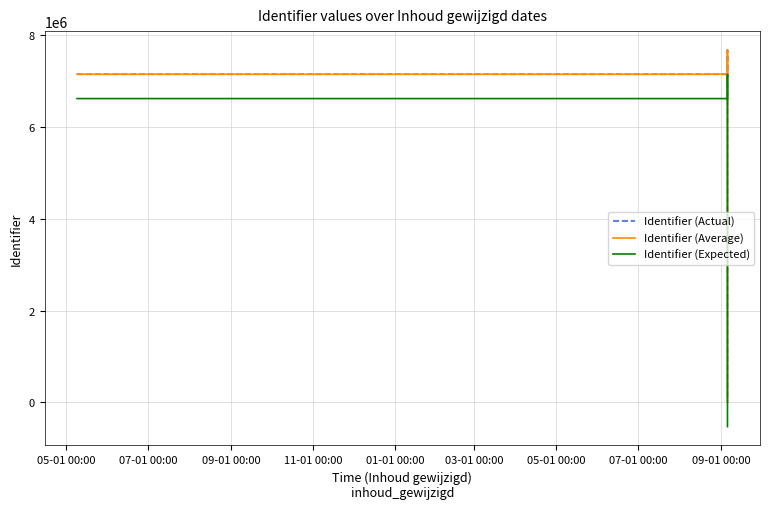

What is the label of the 9th point from the right?

05-01 00:00